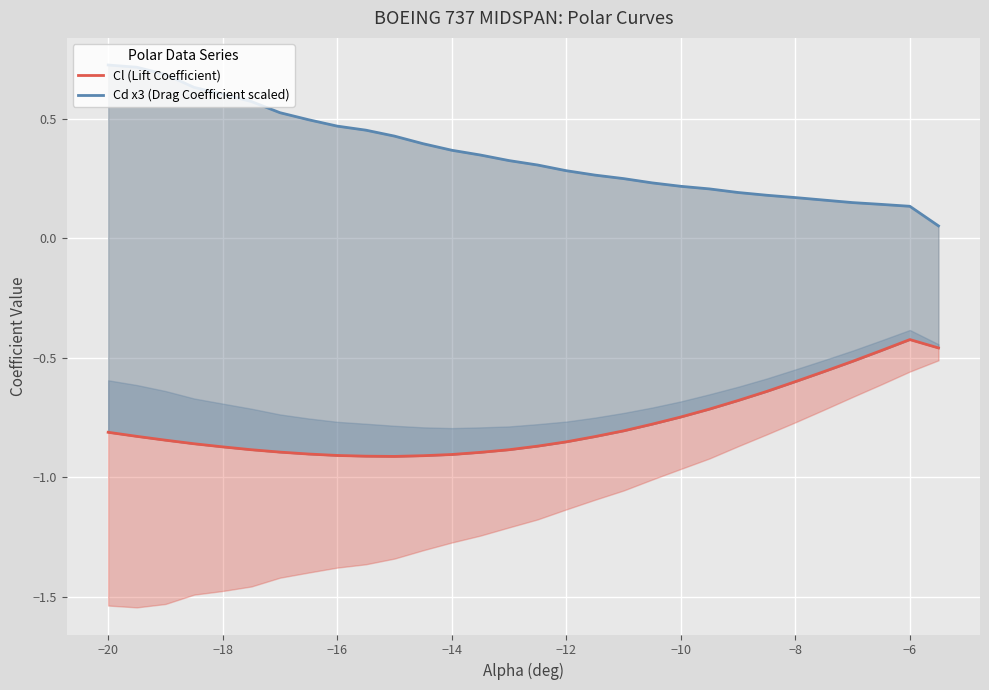

True or false: Cd x3 (Drag Coefficient scaled) and Cl (Lift Coefficient) cross at least once.

False